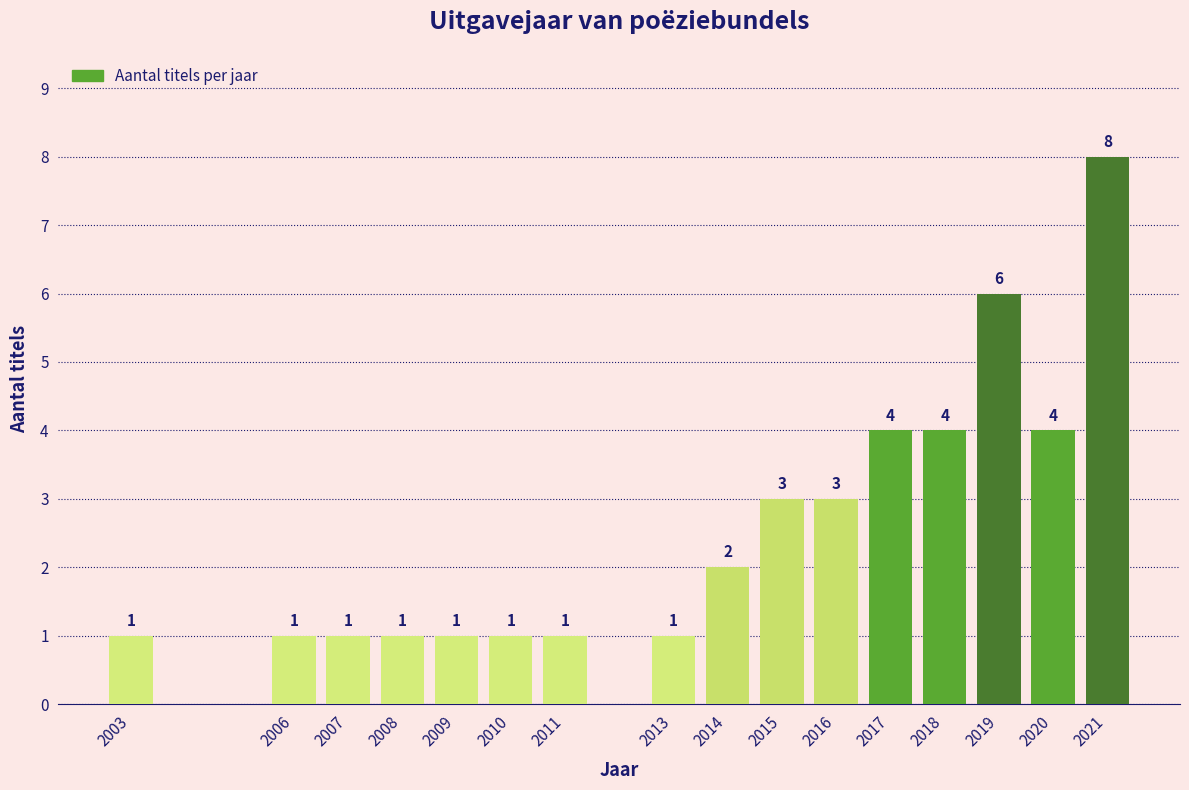

Reading left to right, extract all data points from this chart.

1	1	1	1	1	1	1	1	2	3	3	4	4	6	4	8